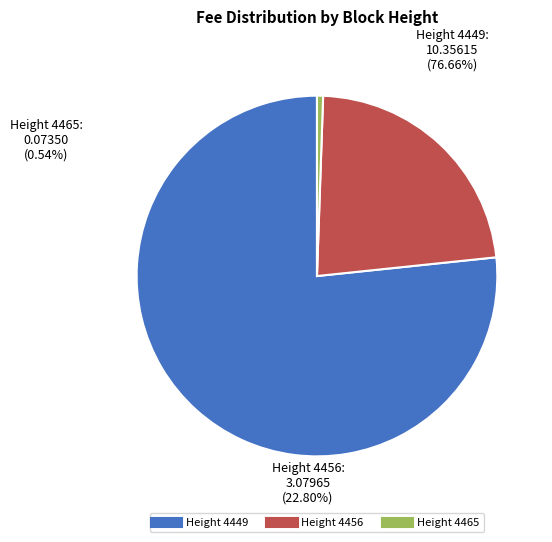

How many segments does this pie chart have?

3